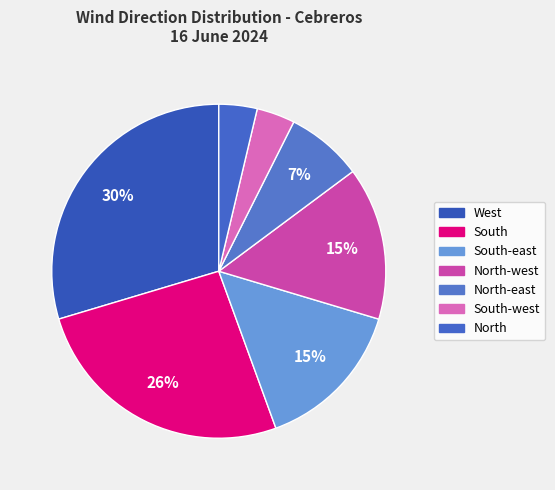

Rank the categories by value from highest to lowest.

West, South, South-east, North-west, North-east, South-west, North